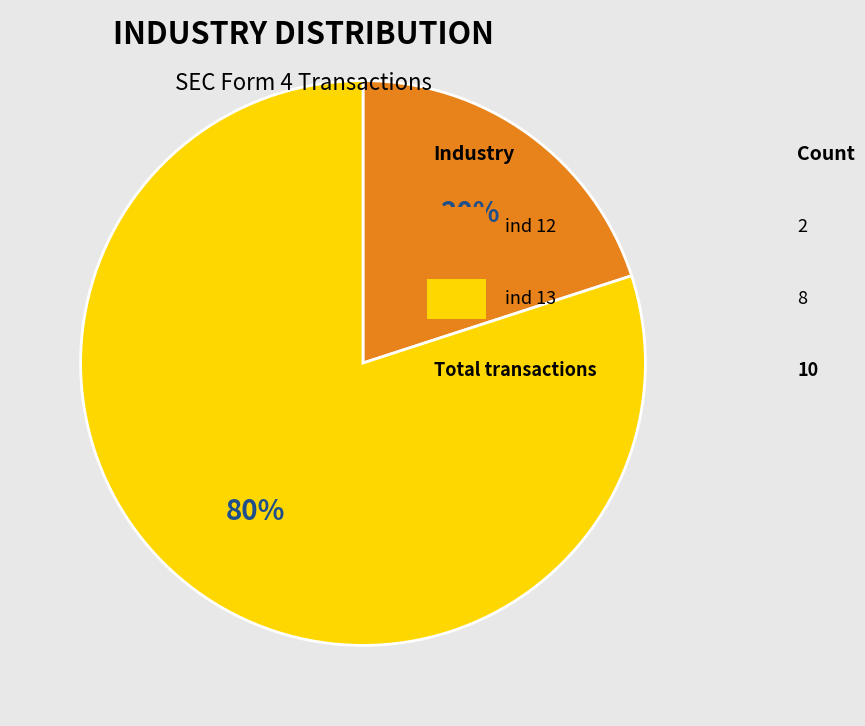

To the nearest percent, what is the average slice percentage?

50%